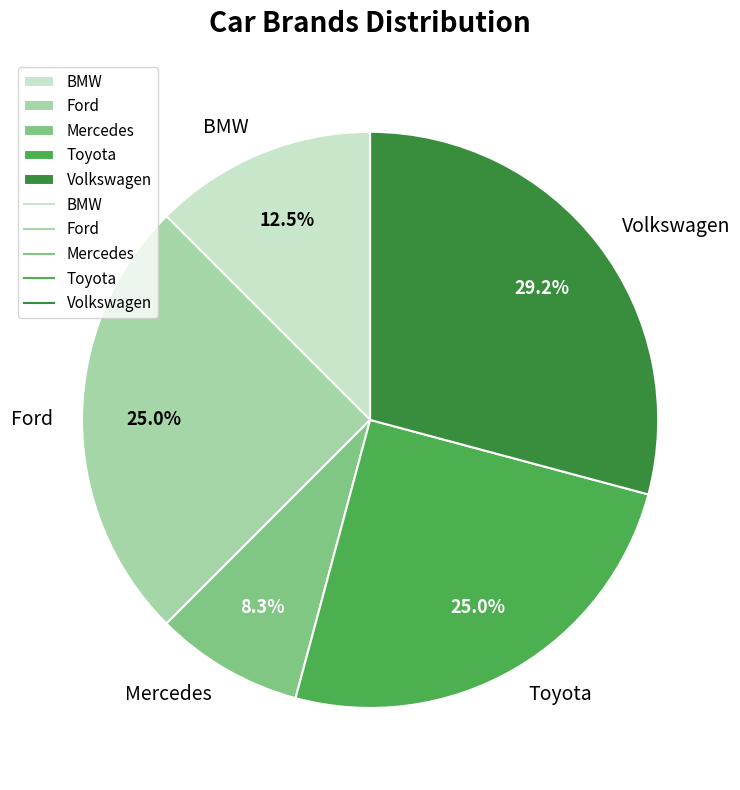

Count the number of slices in the pie.

5